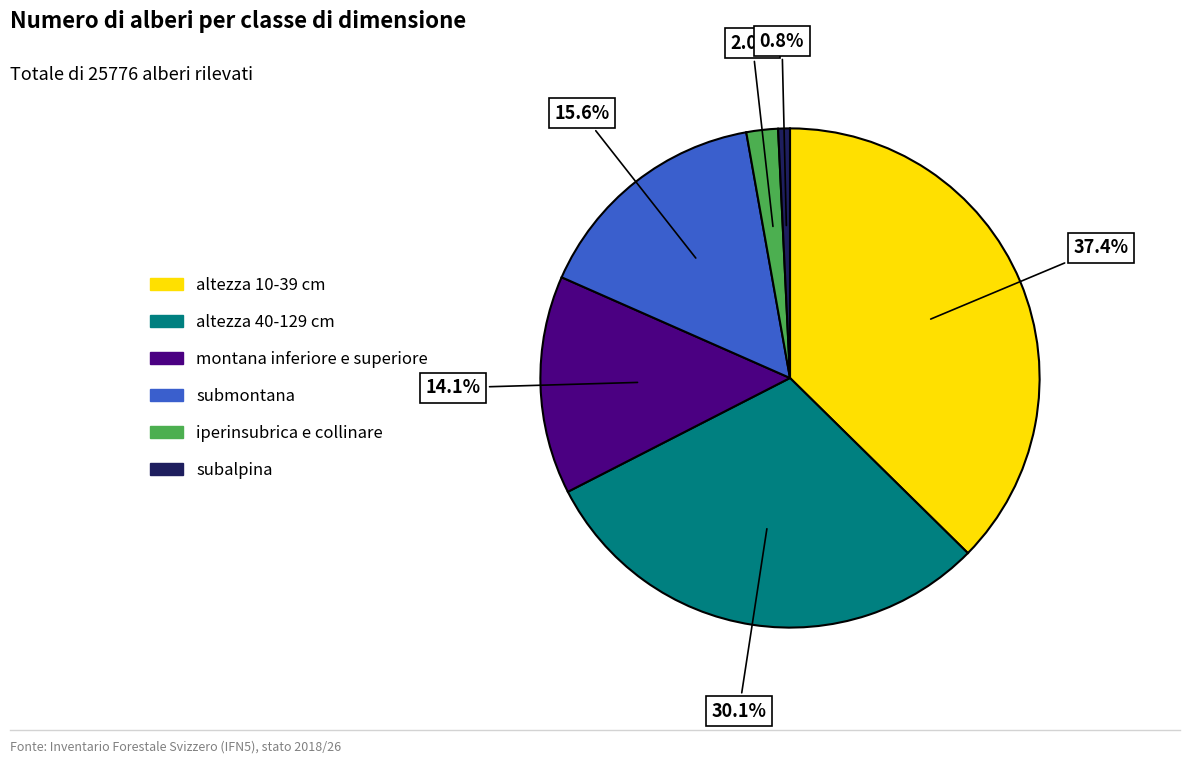

To the nearest percent, what is the difference between the largest and smallest slice percentages?

37%